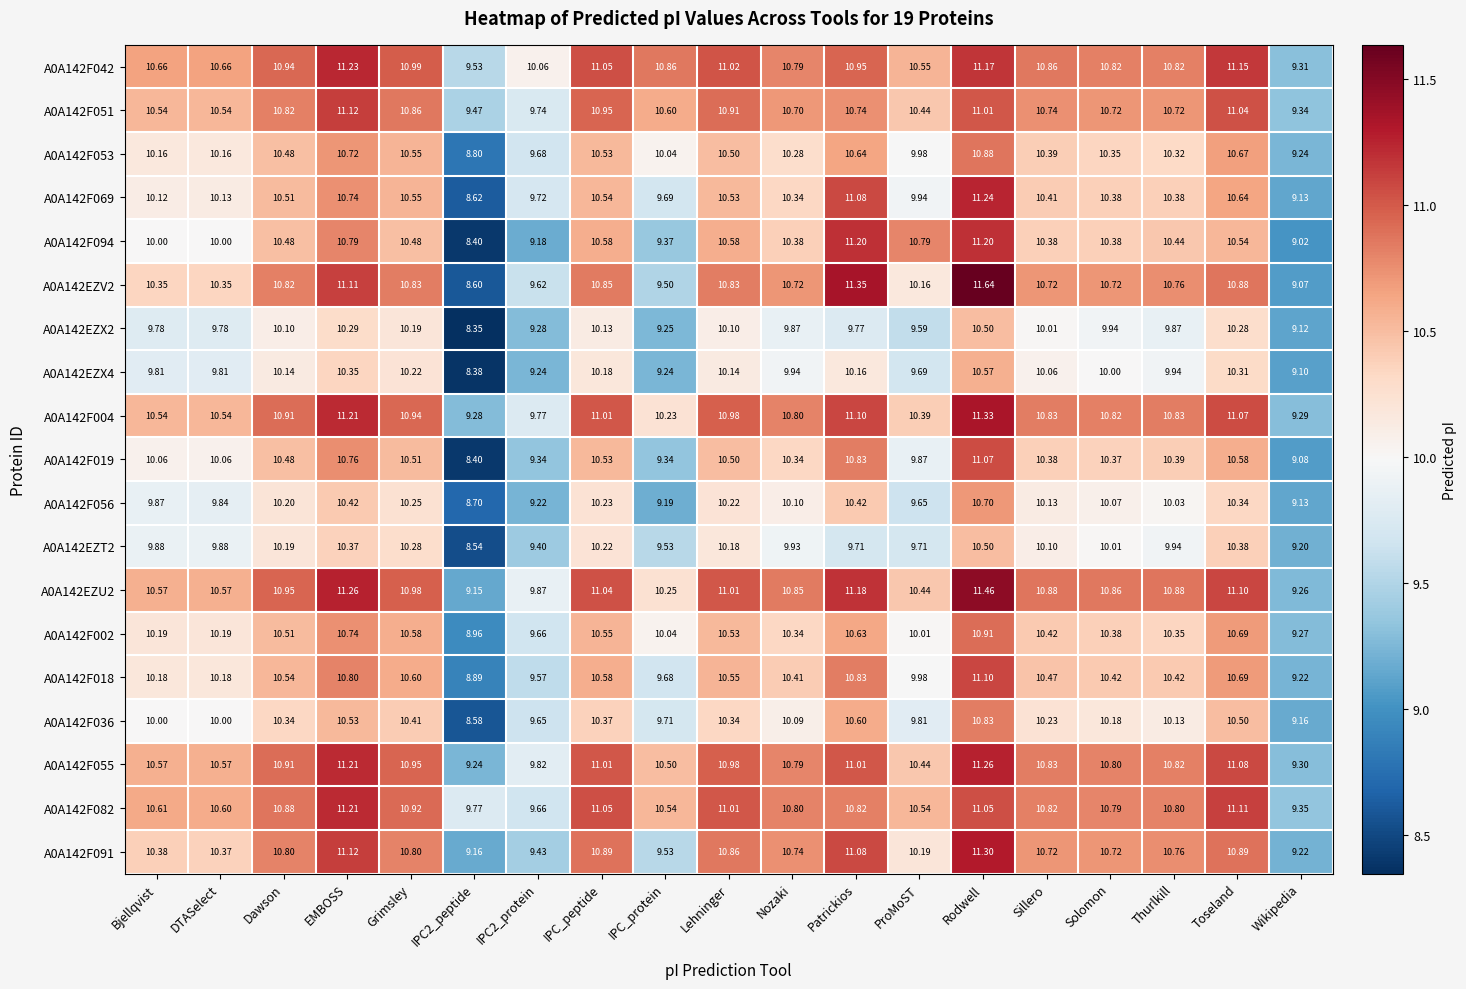

At which label does A0A142F018 reach its peak?

Rodwell